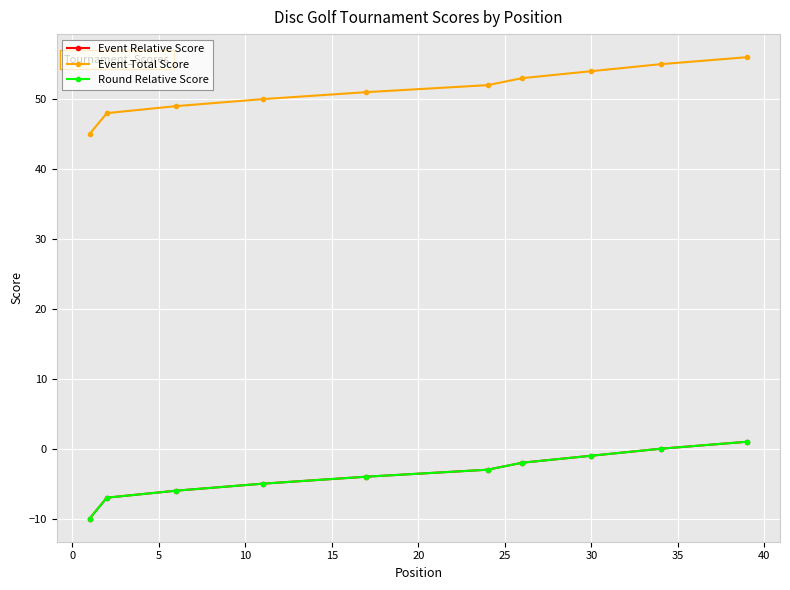

True or false: Event Relative Score and Round Relative Score cross at least once.

False